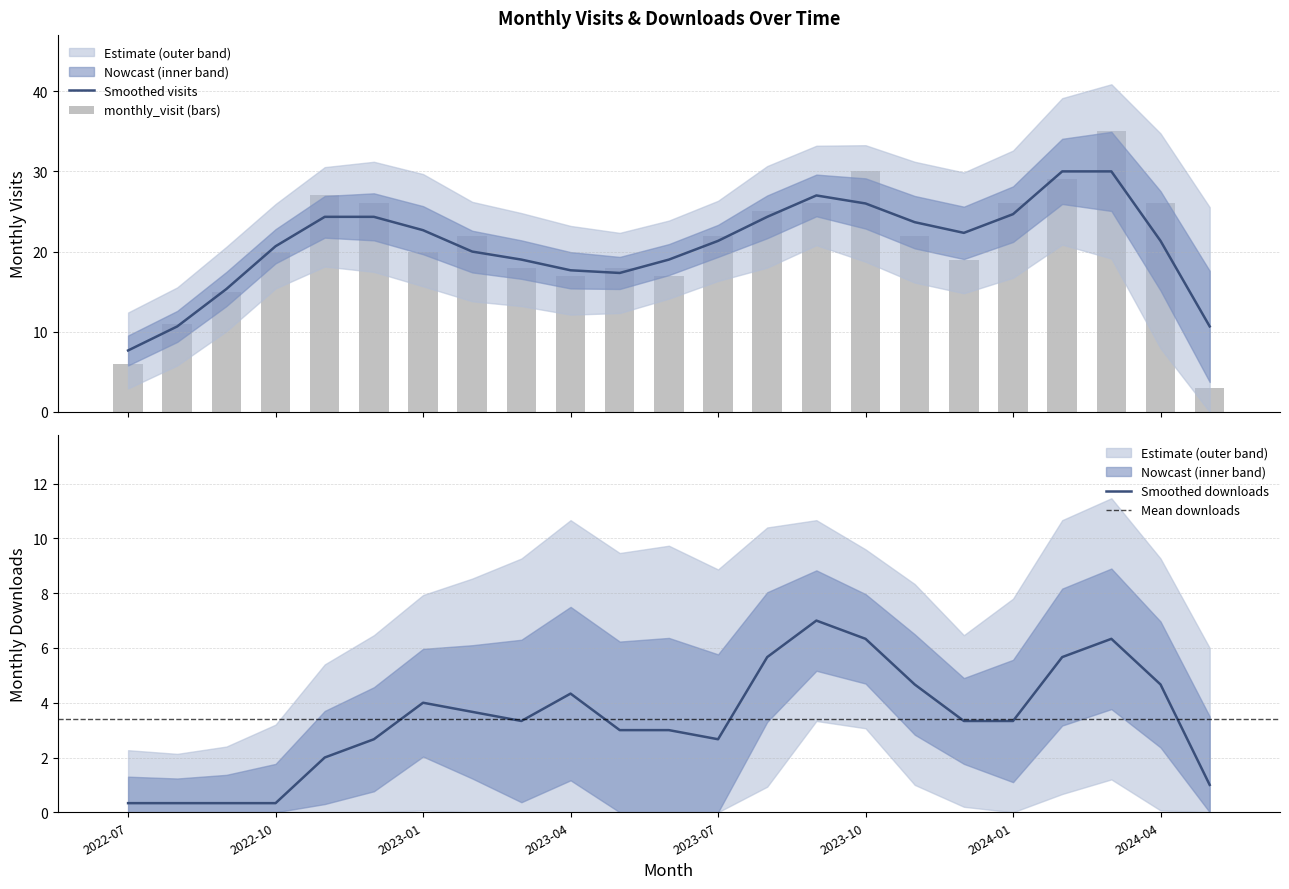

True or false: the data shows 26 at 2024-04.

True